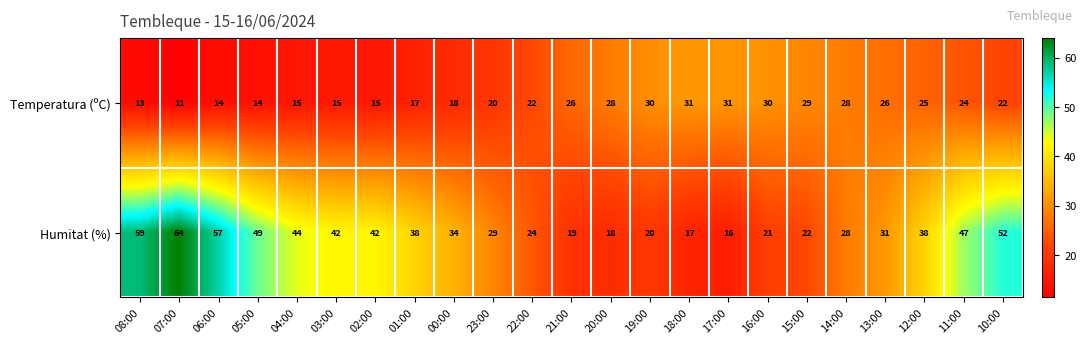

How many data points does each series have?

23